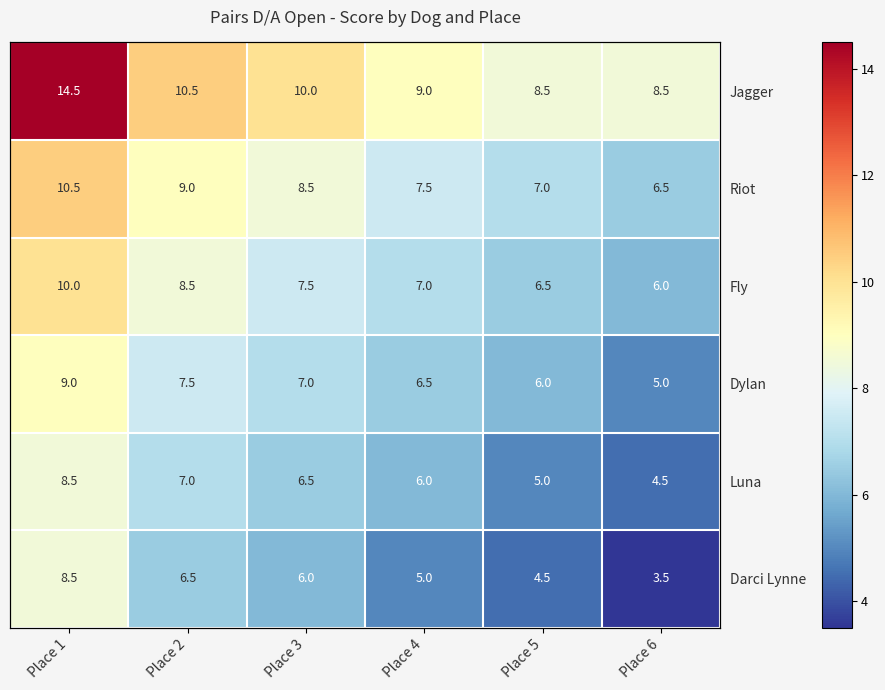

Rank the categories by Luna value from highest to lowest.

Place 1, Place 2, Place 3, Place 4, Place 5, Place 6